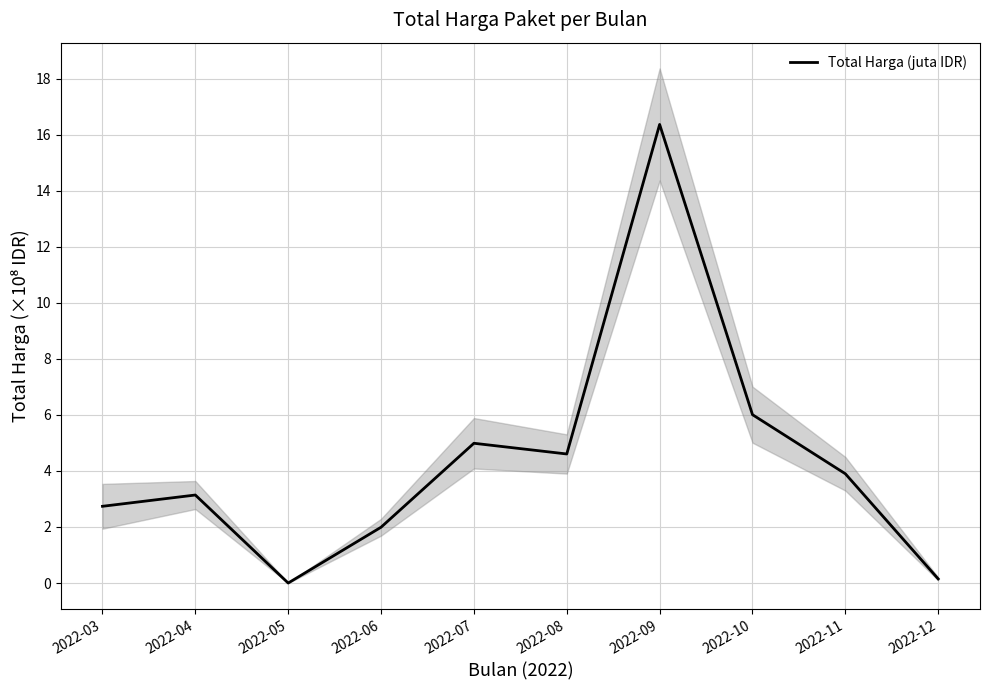

Where is the first local maximum?

2022-04